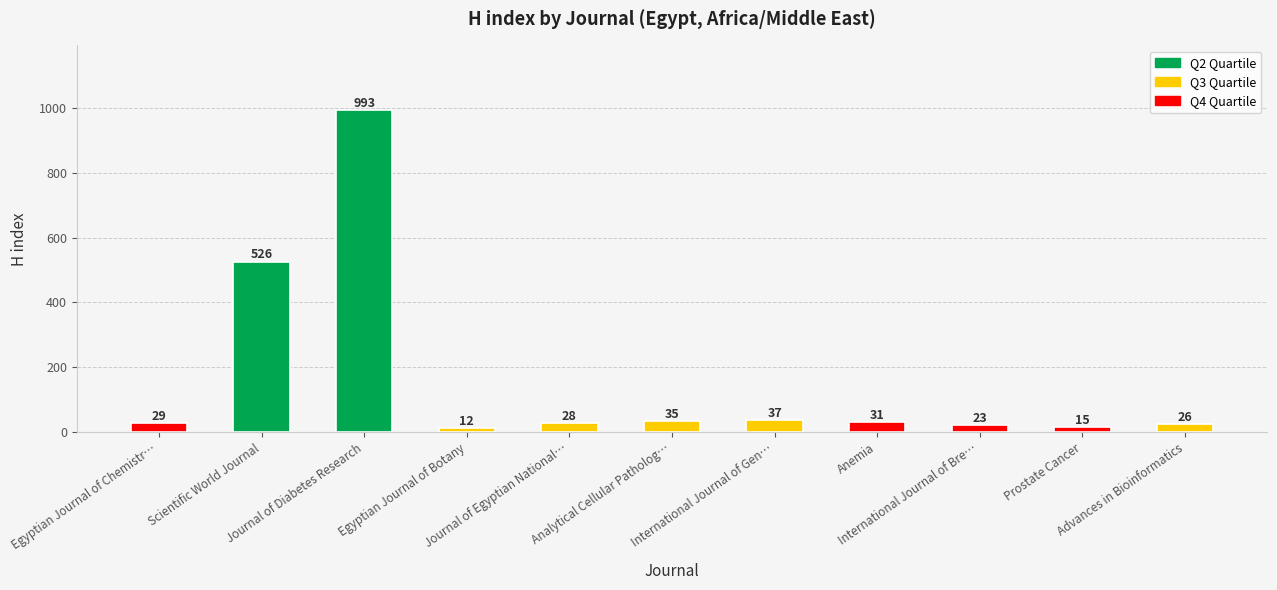

What is the maximum value shown in the chart?

993